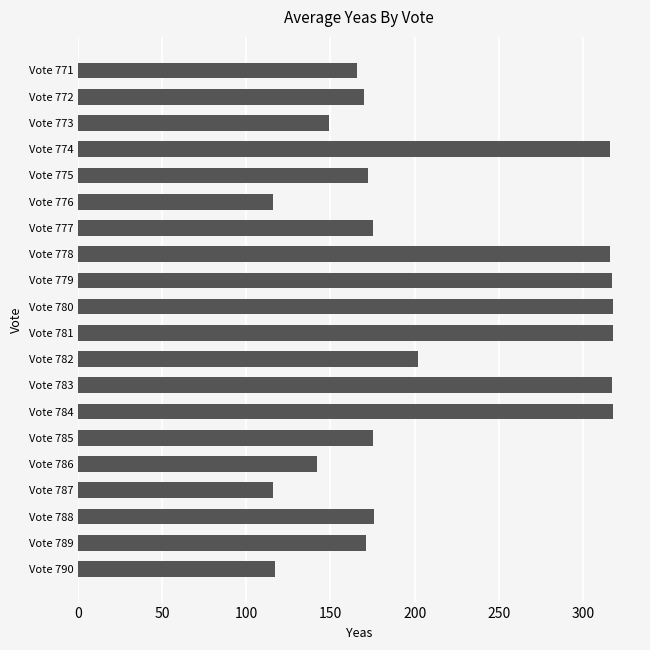

The value at Vote 773 is 149. True or false?

True